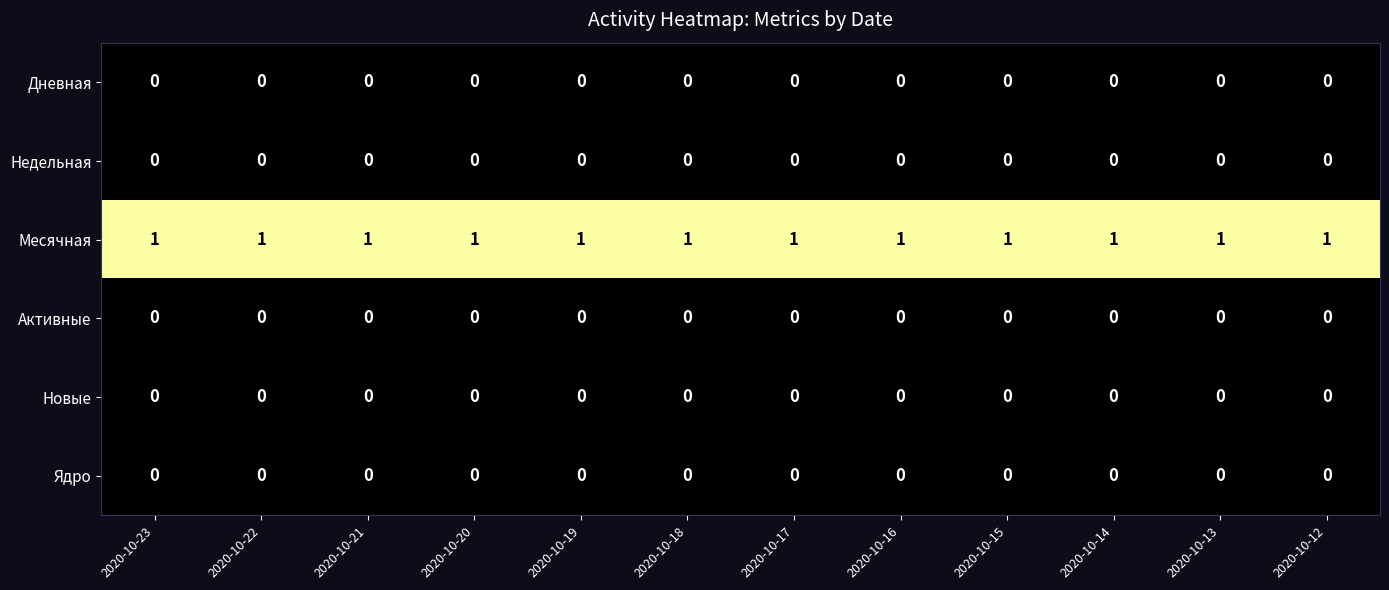

How many categories are shown in the chart?

12